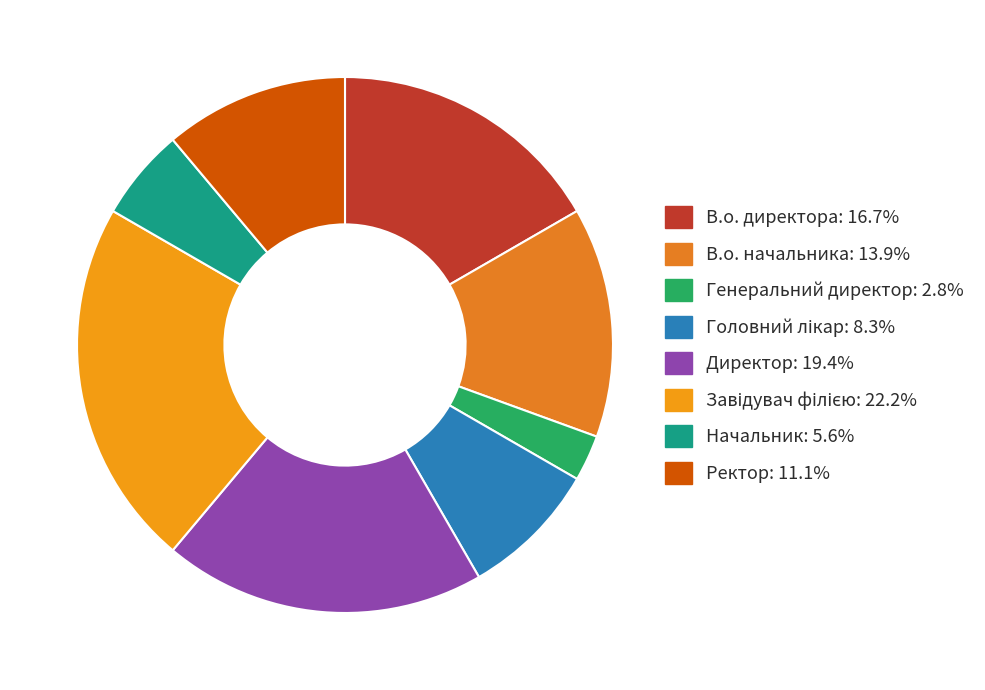

Which has a higher value, Генеральний директор or Ректор?

Ректор